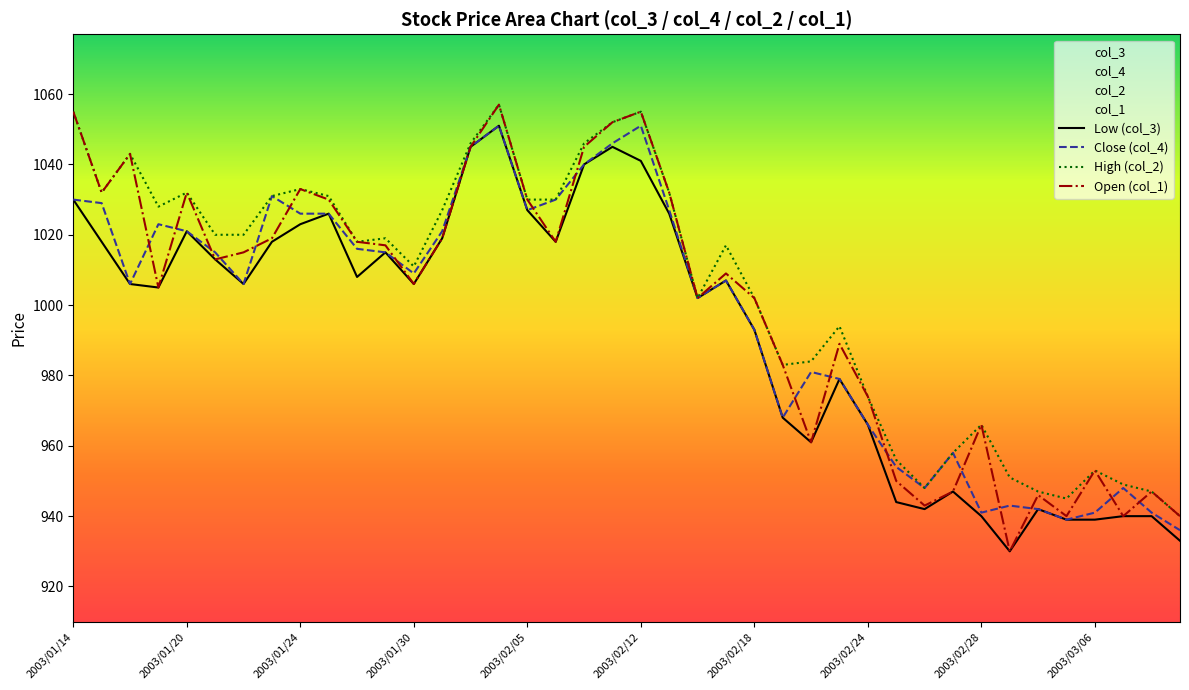

Where is High (col_2) nearest to the value 998?

22